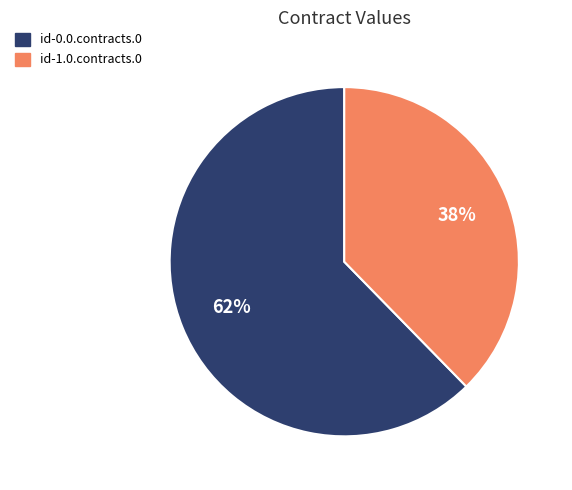

True or false: id-0.0.contracts.0 accounts for 62% of the total.

True